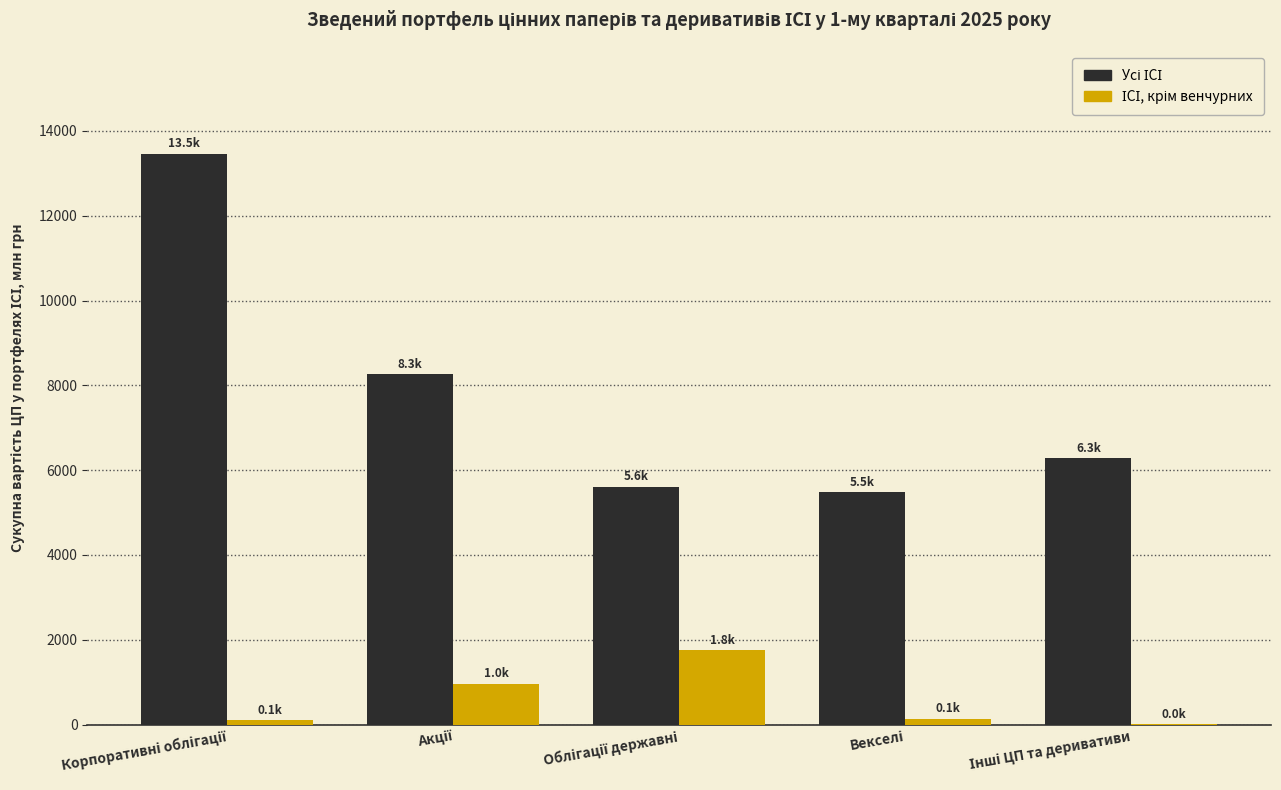

What is the greatest value displayed?

13460.1